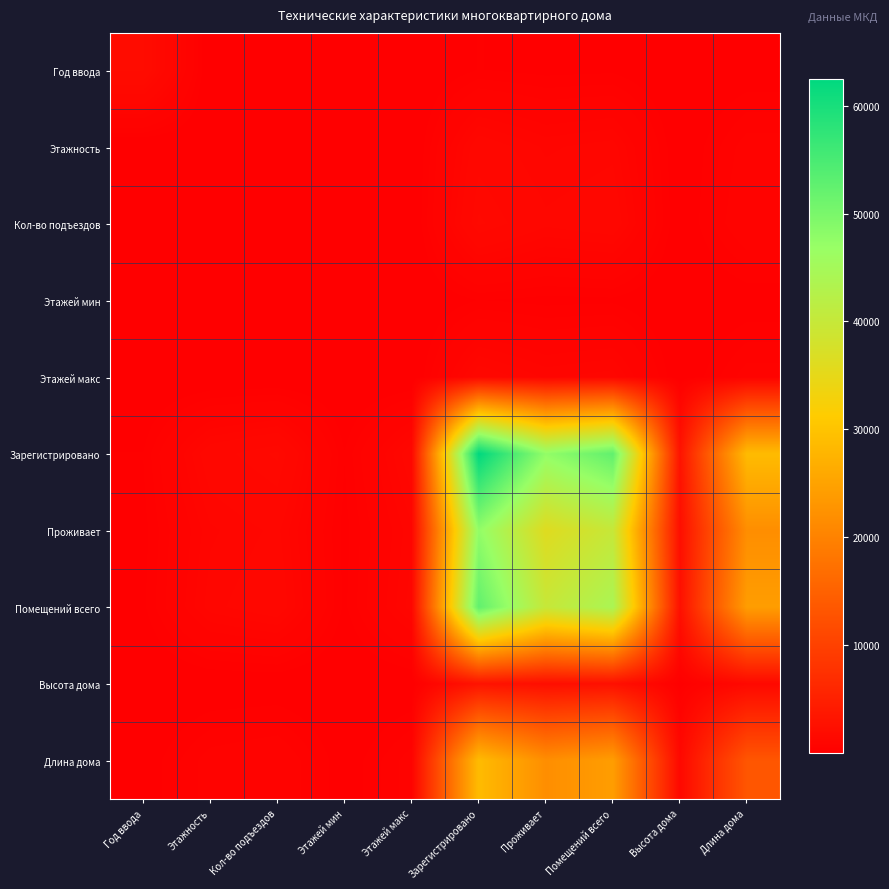

How many series are shown in this chart?

10